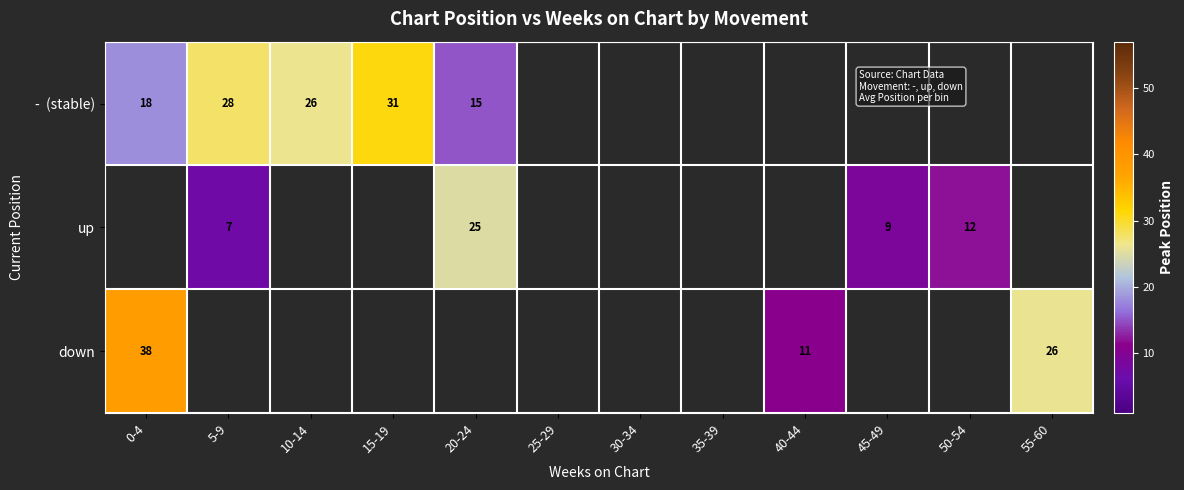

What is the maximum value for down?

38.0